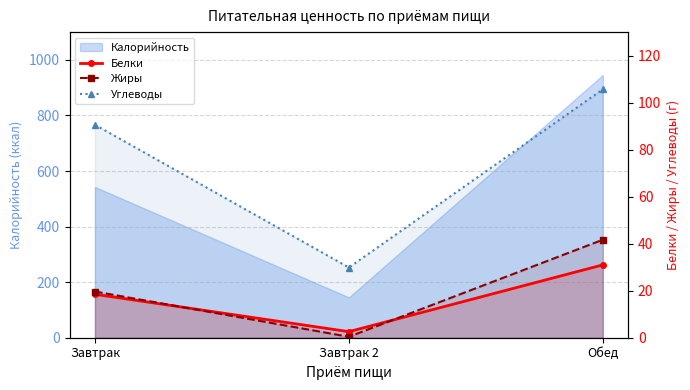

What is the minimum value for Белки?

2.6